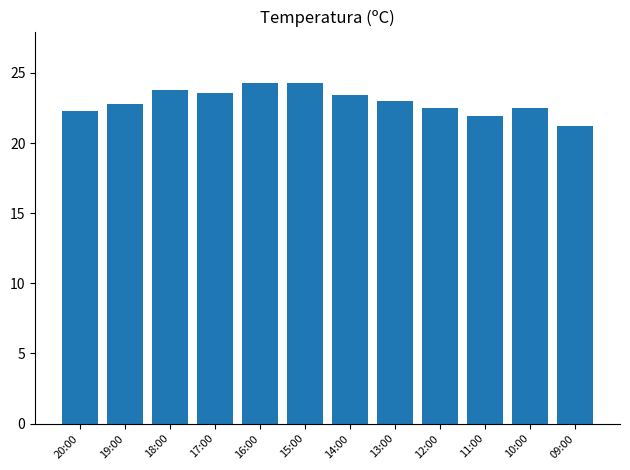

Reading right to left, extract all data points from this chart.

09:00=21.2	10:00=22.5	11:00=21.9	12:00=22.5	13:00=23.0	14:00=23.4	15:00=24.3	16:00=24.3	17:00=23.6	18:00=23.8	19:00=22.8	20:00=22.3